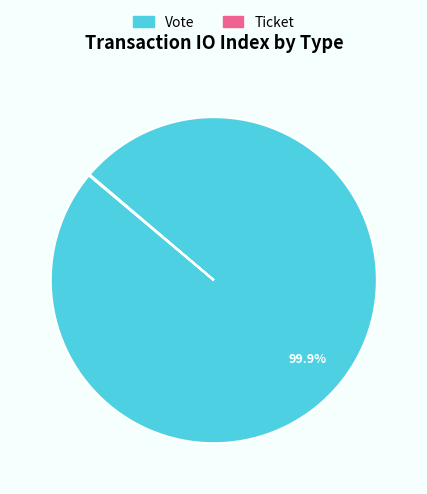

Which slice is the largest?

Vote